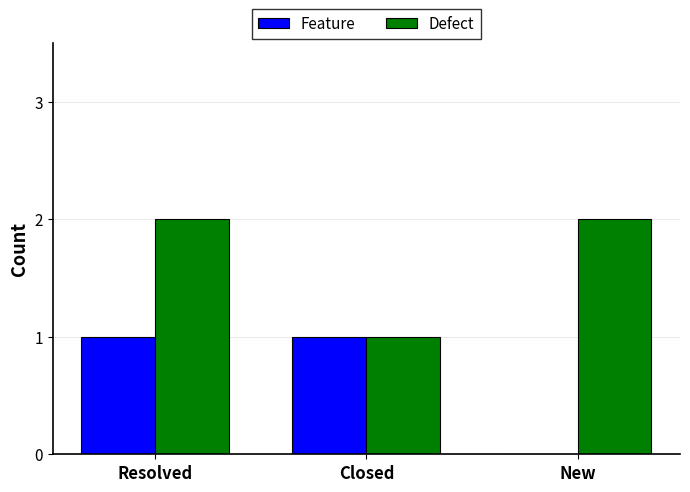

What are all the series names shown in the legend?

Feature, Defect